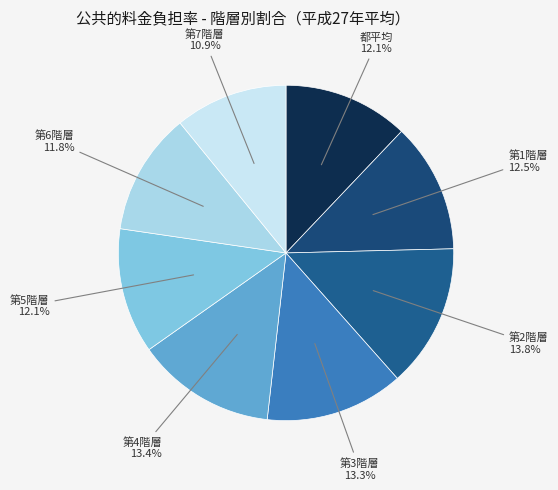

Does 第2階層 represent more than half of the total?

No